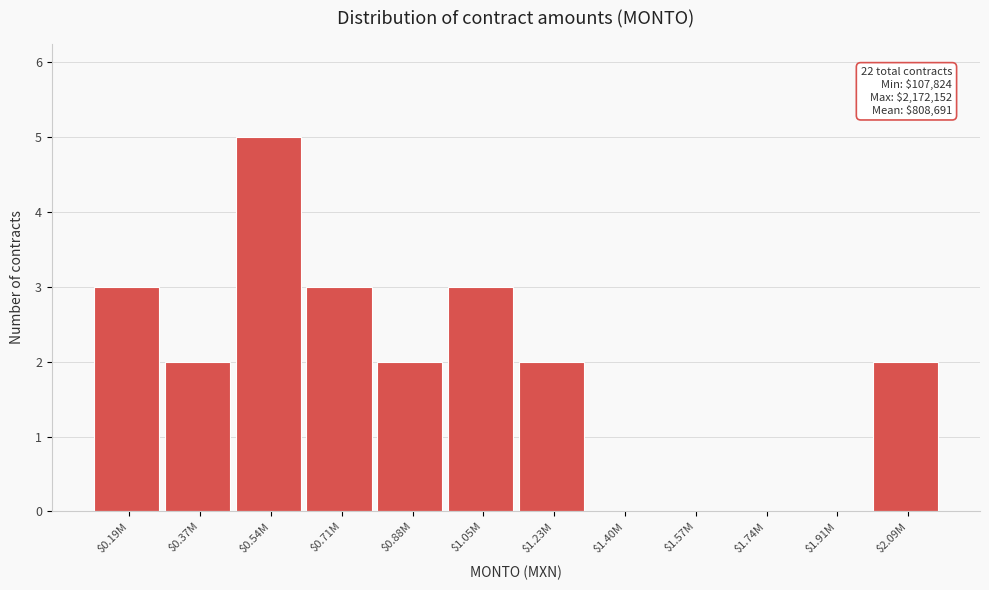

What is the greatest value displayed?

5